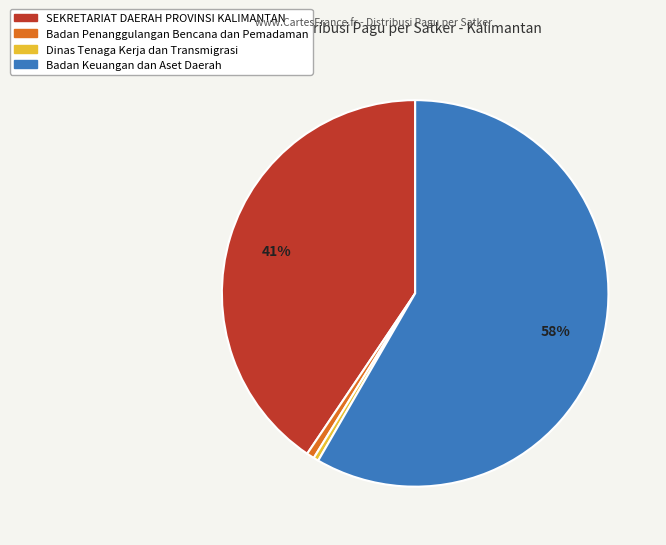

How many segments does this pie chart have?

4